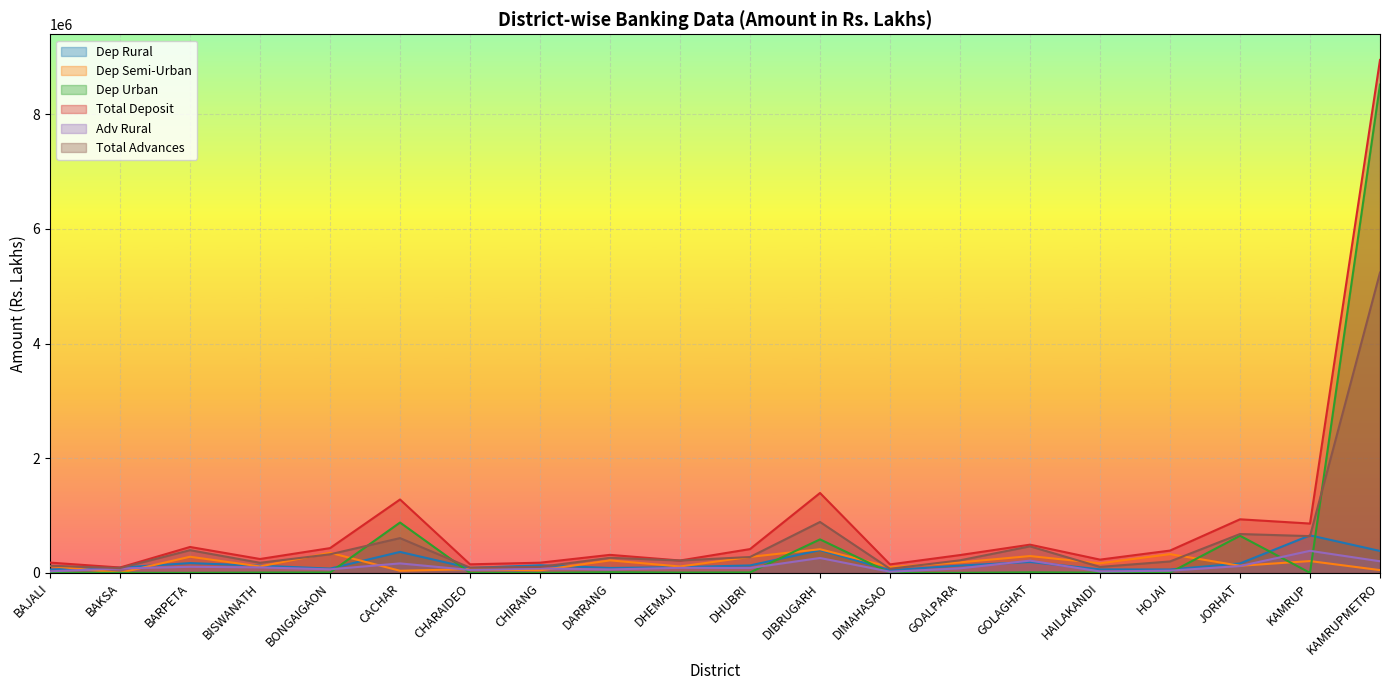

At how many categories does at least one series exceed 8071311?

1